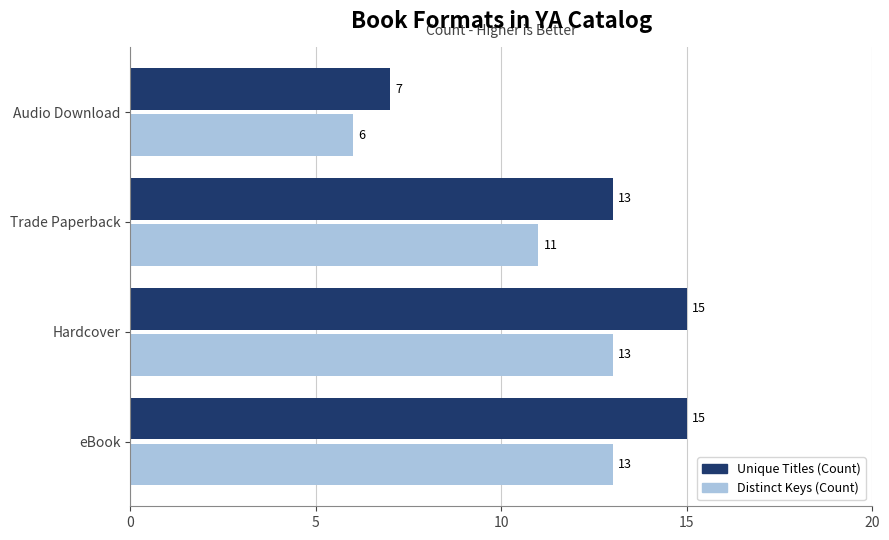

What is the approximate value of Distinct Keys (Count) at Trade Paperback?

11